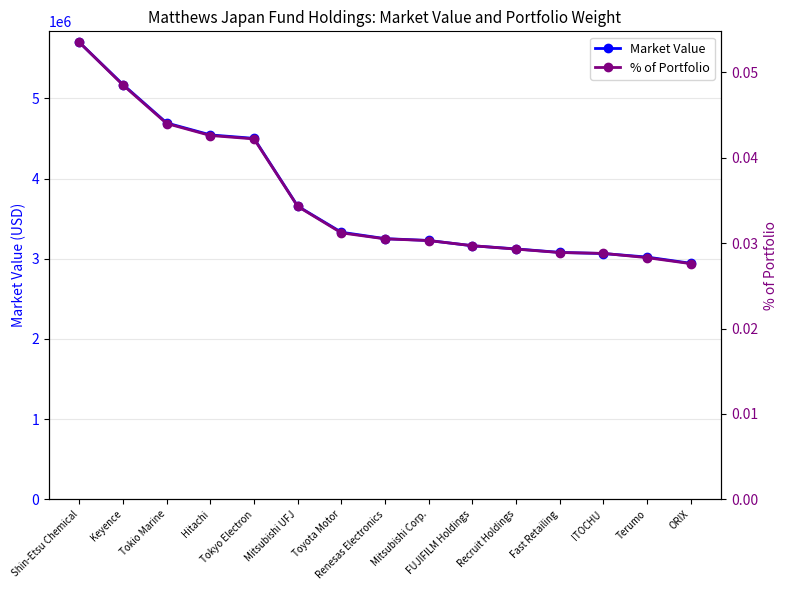

How many values in the Market Value series are below 3251052?

7